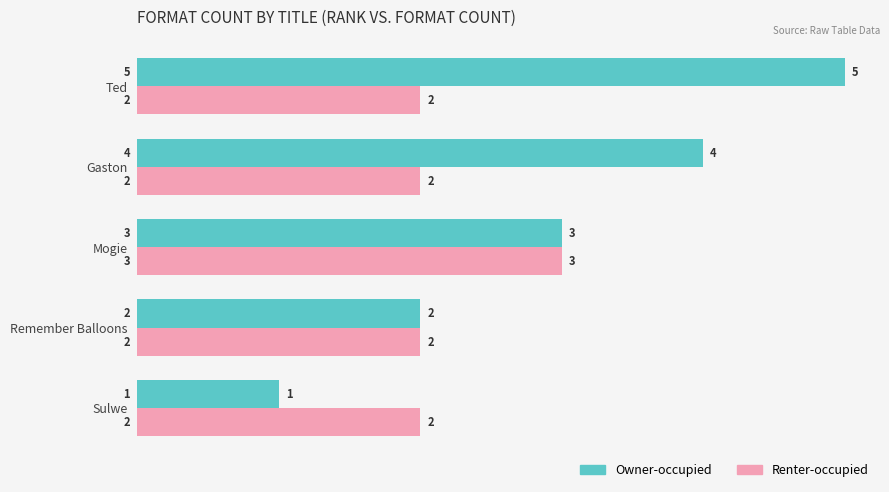

Which series has the largest range (max minus min)?

Owner-occupied